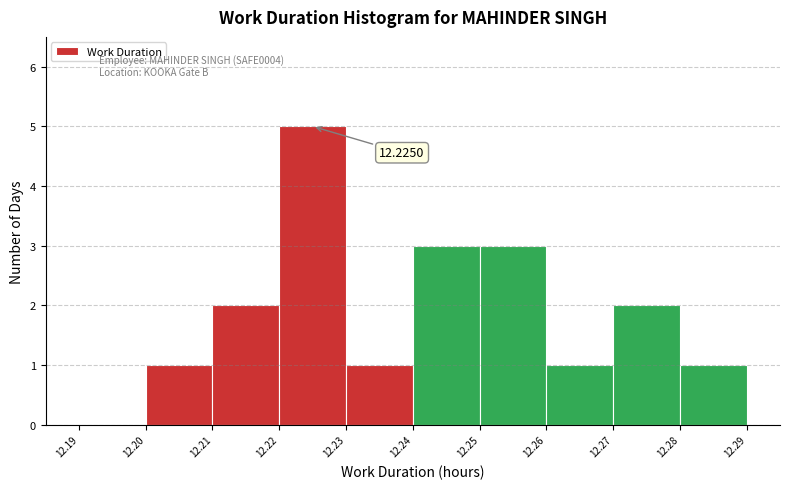

Which range on the x-axis has the tallest bar?

12.22 to 12.23